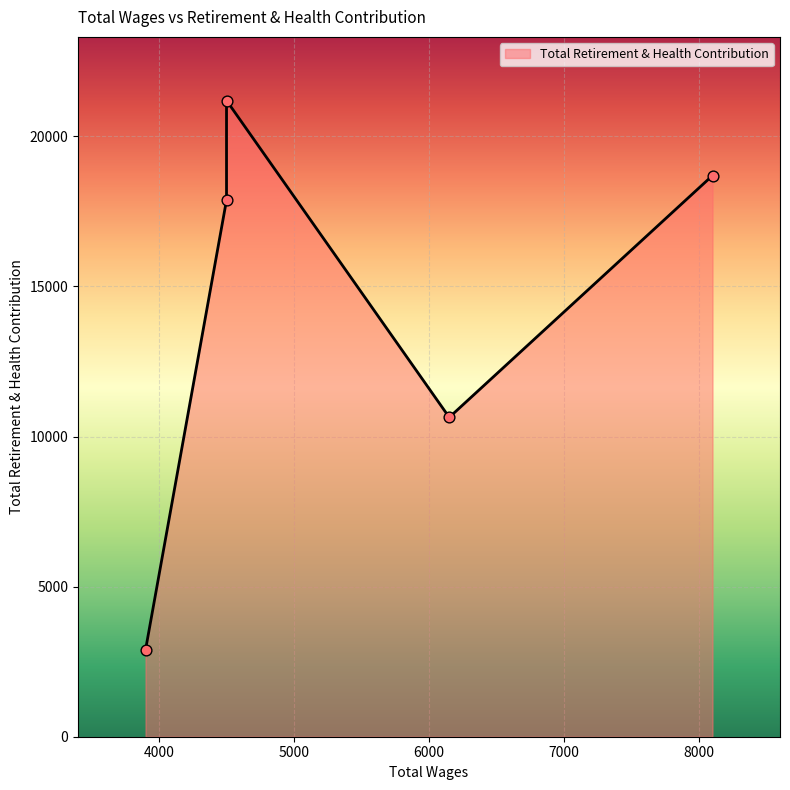

Which has a higher value, 3900.0 or 4500.0?

4500.0